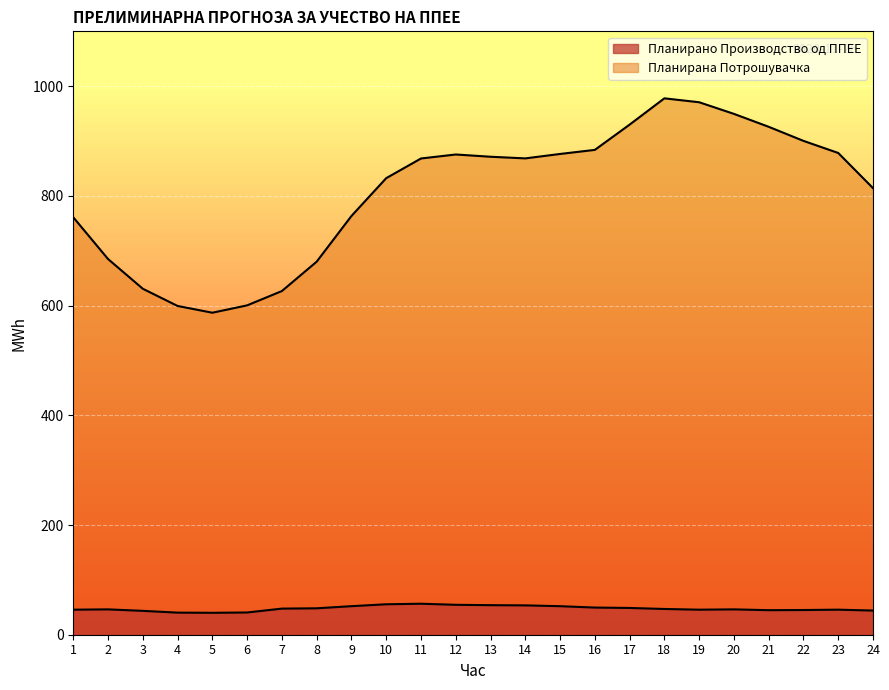

What is the difference between the highest and lowest values at 1?

715.3